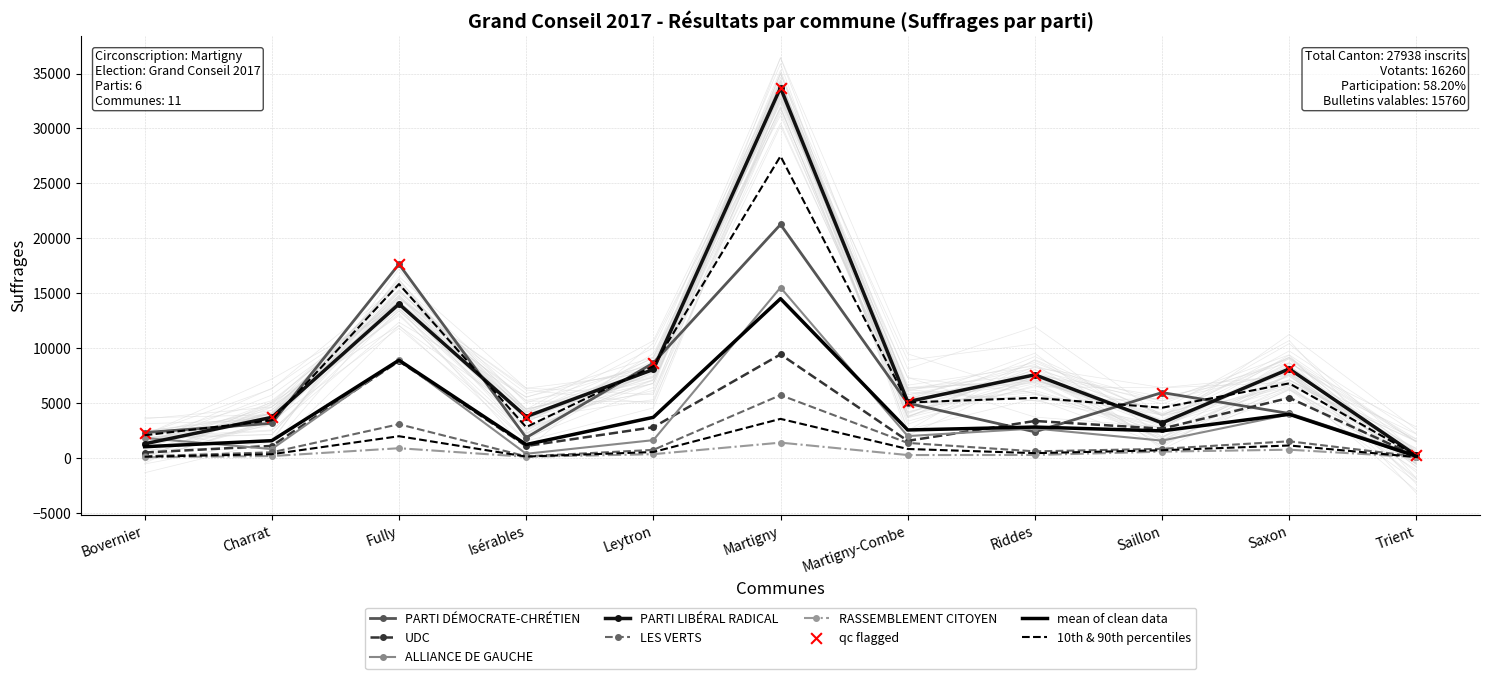

Which series has the largest total across all categories?

PARTI LIBÉRAL RADICAL